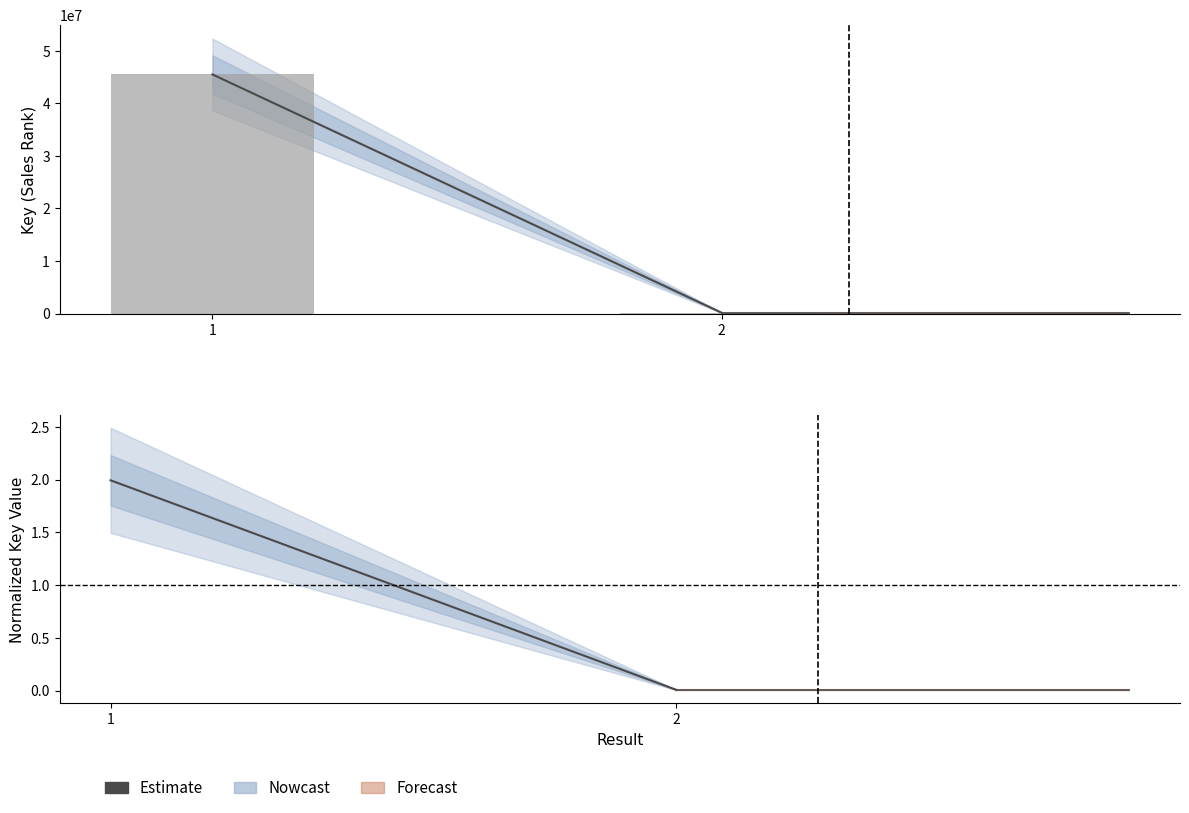

At which label is Key closest to 22833758?

2